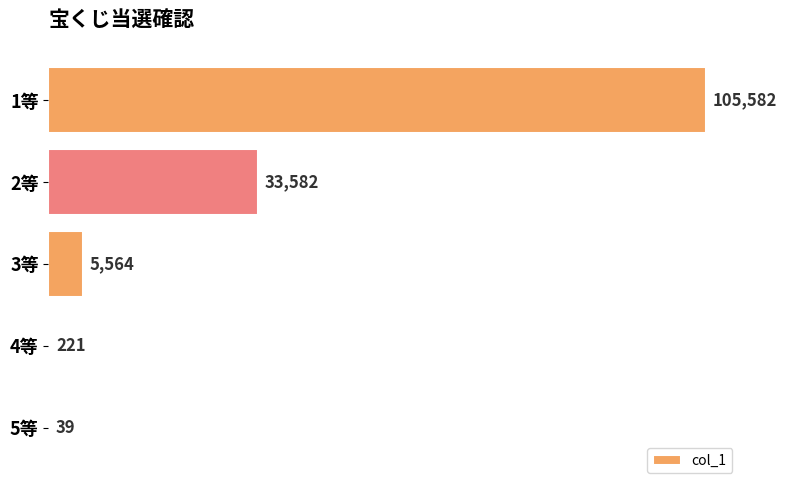

Reading bottom to top, extract all data points from this chart.

5等=39	4等=221	3等=5564	2等=33582	1等=105582